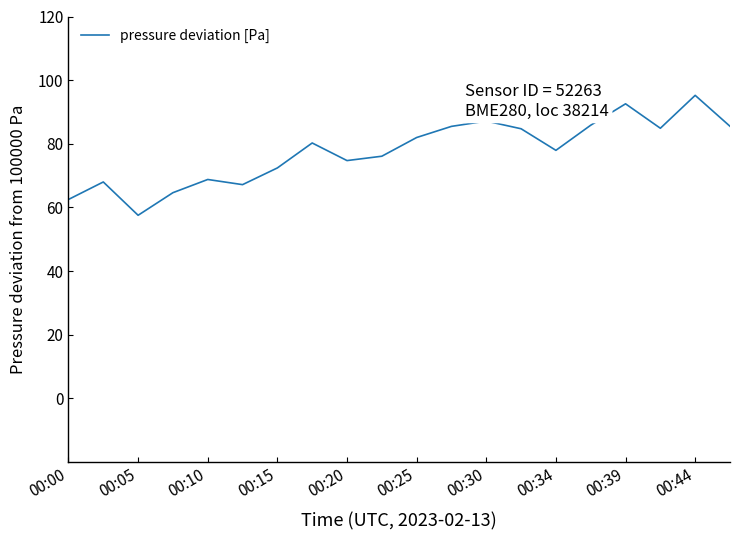

What is the minimum value shown in the chart?

57.5